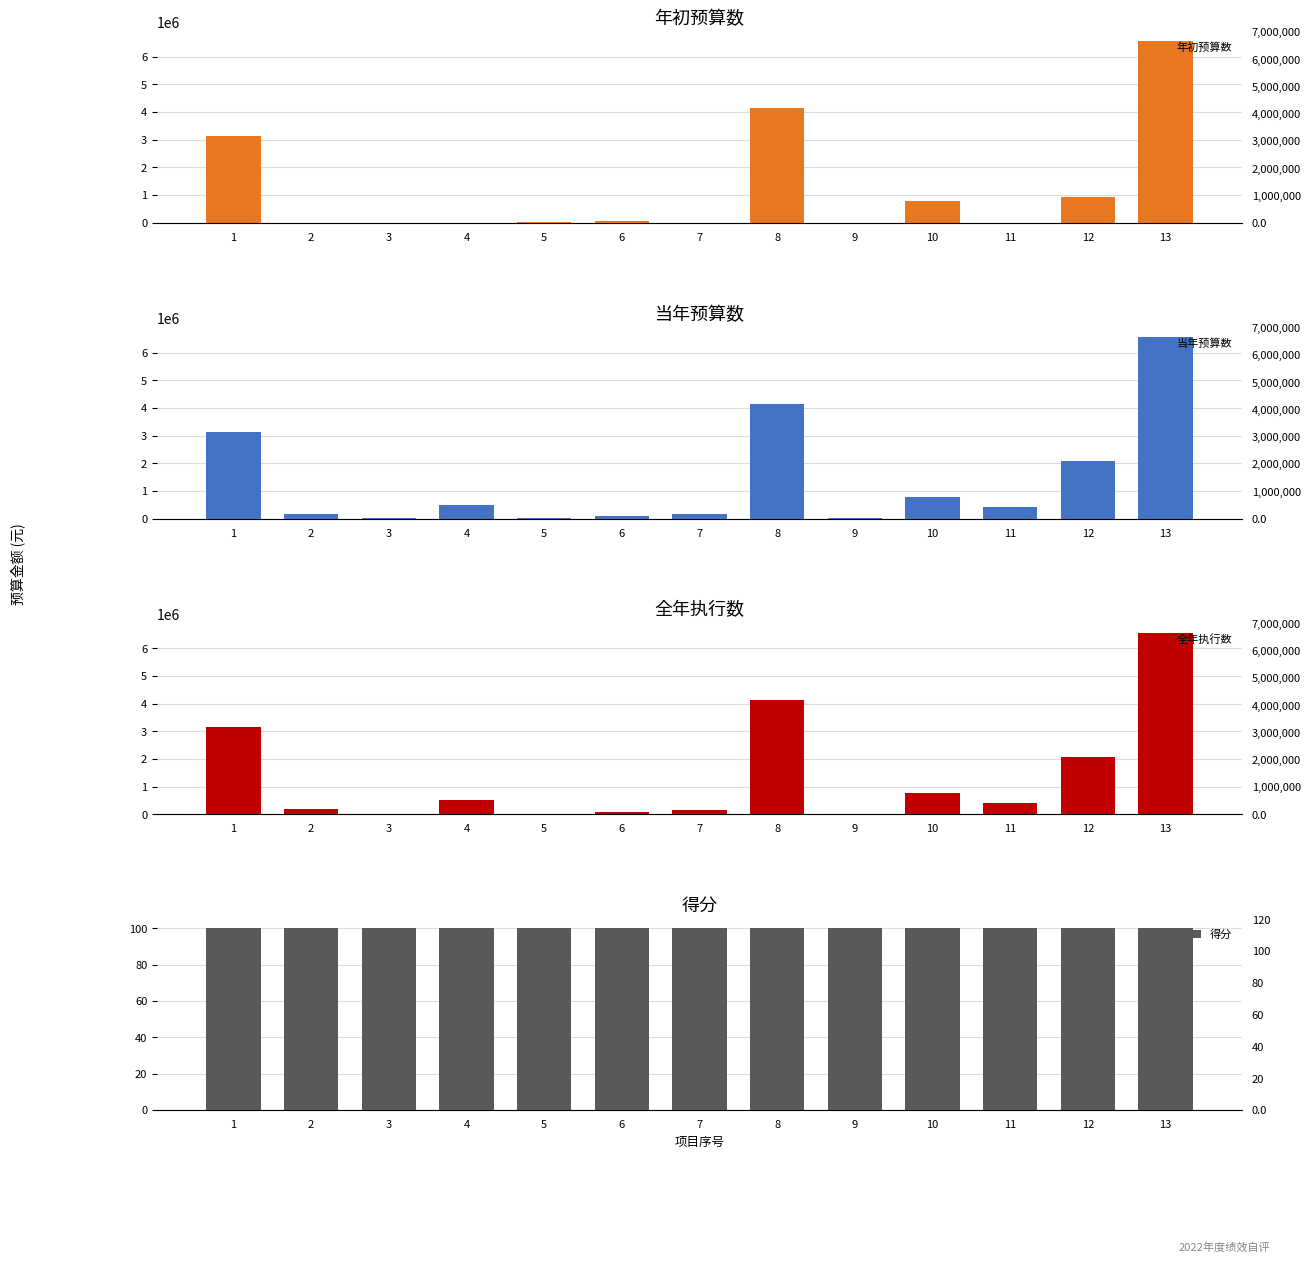

What is the difference between the 年初预算数 values at 2 and 10?

783800.0